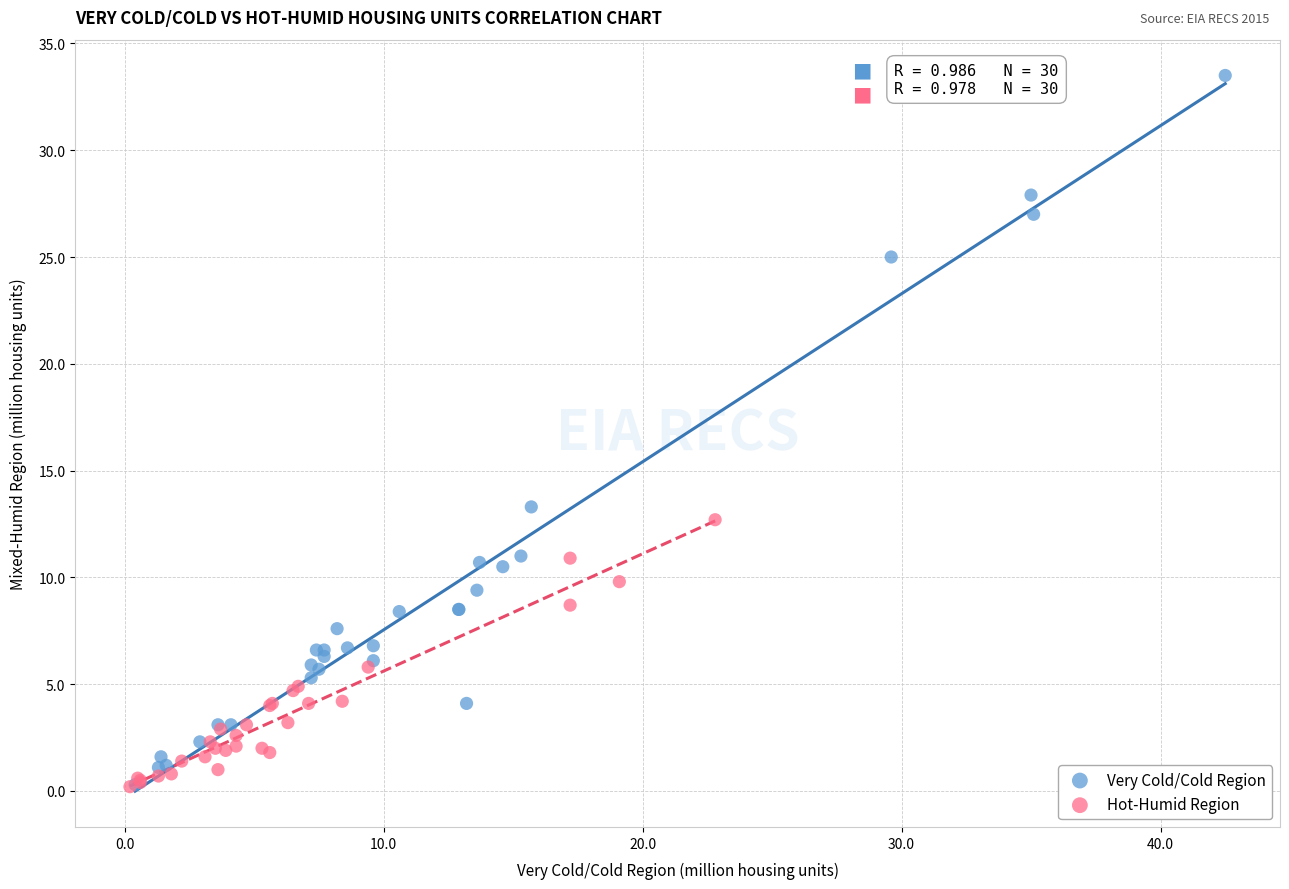

Which series has the largest Y range (max minus min)?

Very Cold/Cold Region